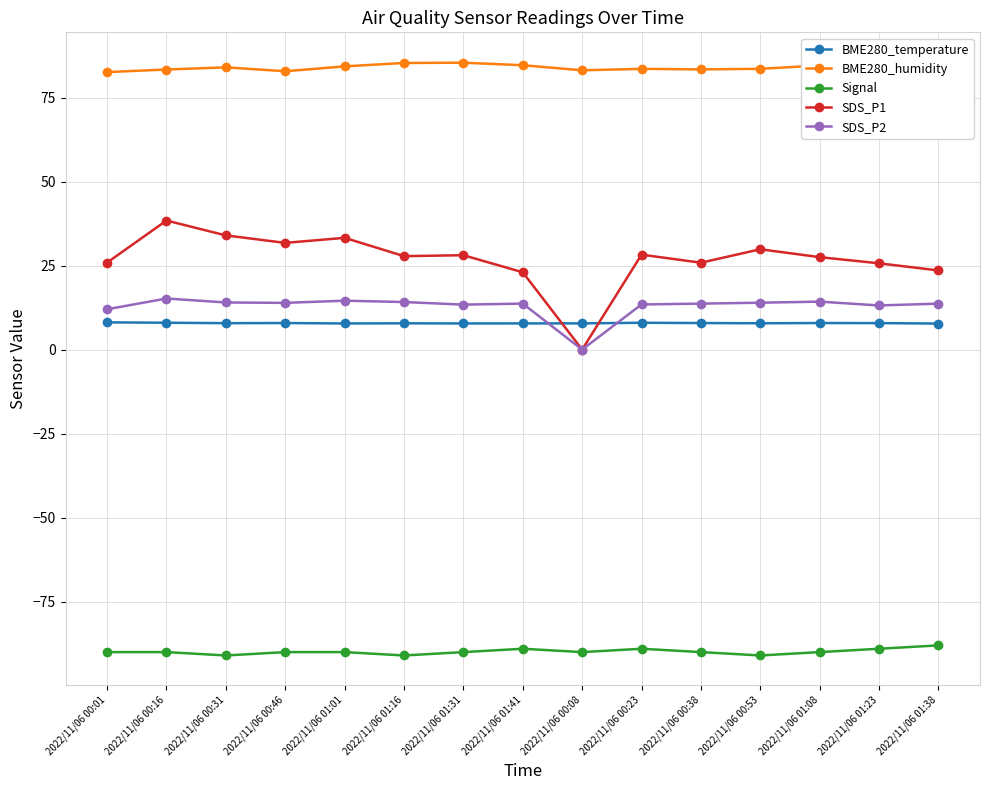

True or false: Signal and SDS_P2 intersect in this chart.

False